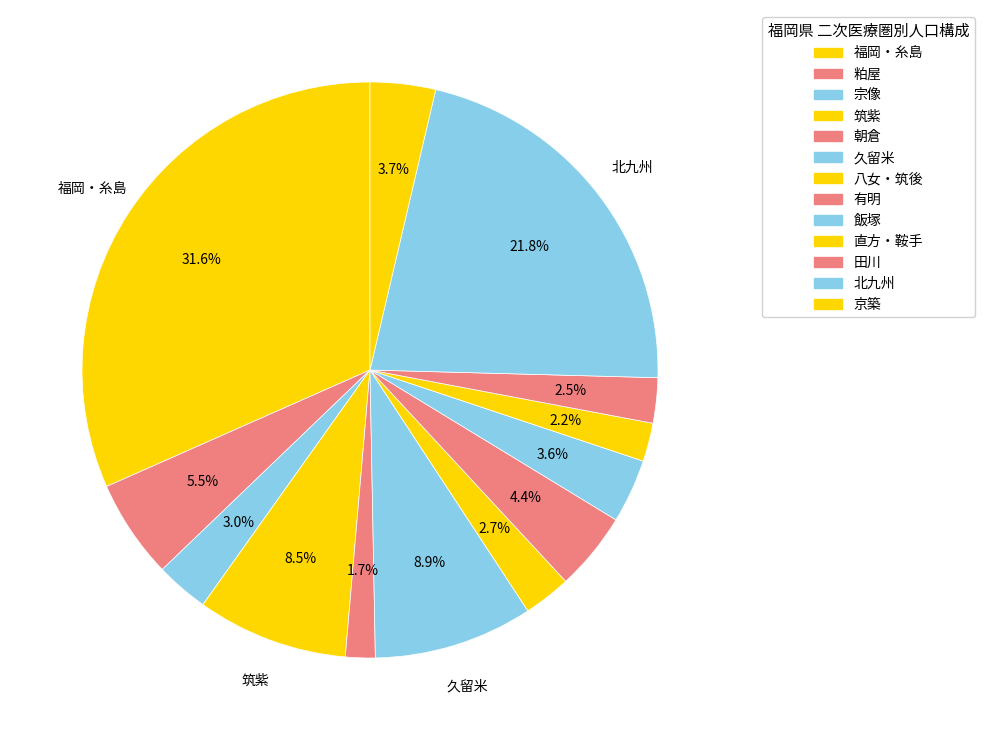

How much of the chart is everything except 宗像?

97.0%